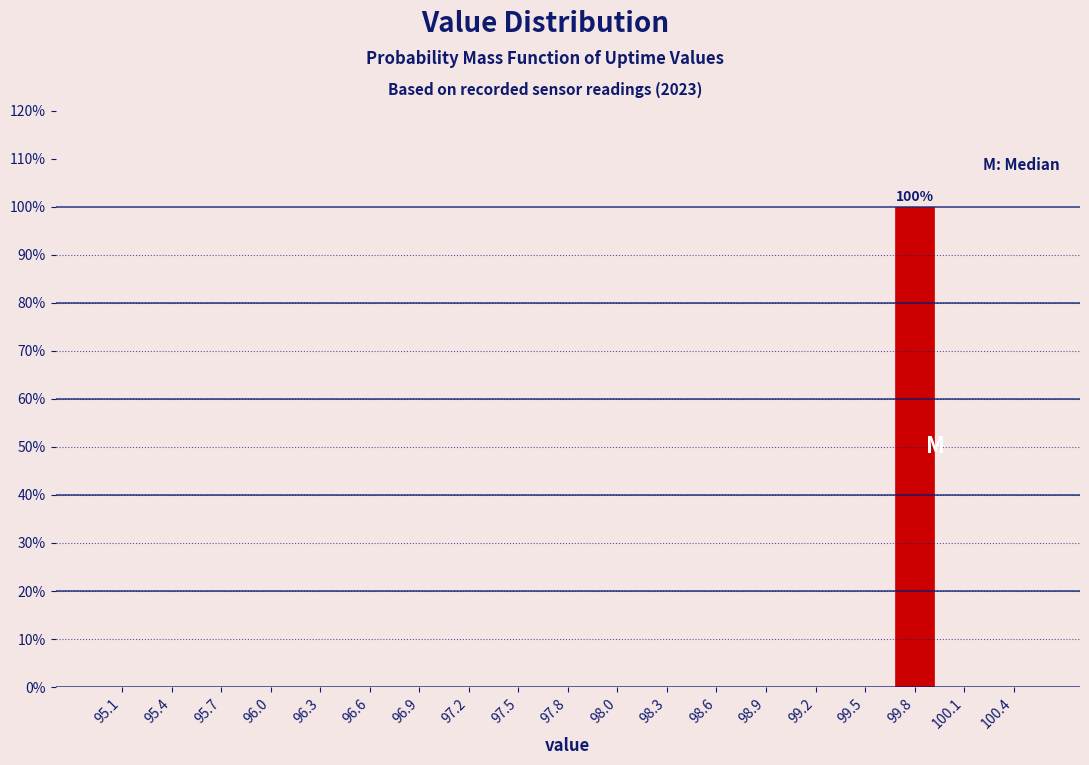

Which range on the x-axis has the tallest bar?

99.65 to 99.90